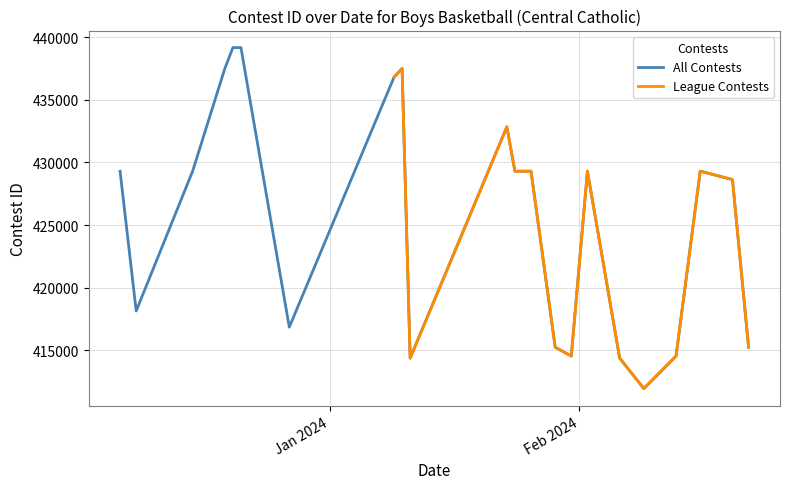

What is the highest value of the All Contests series?

439178